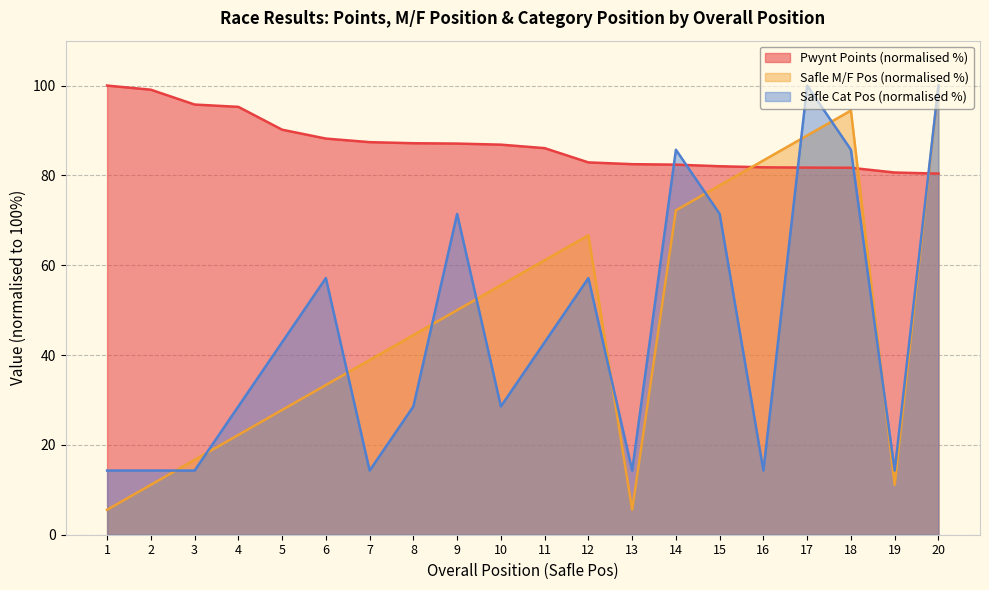

How many data points in Safle Cat Pos are above 42?

10